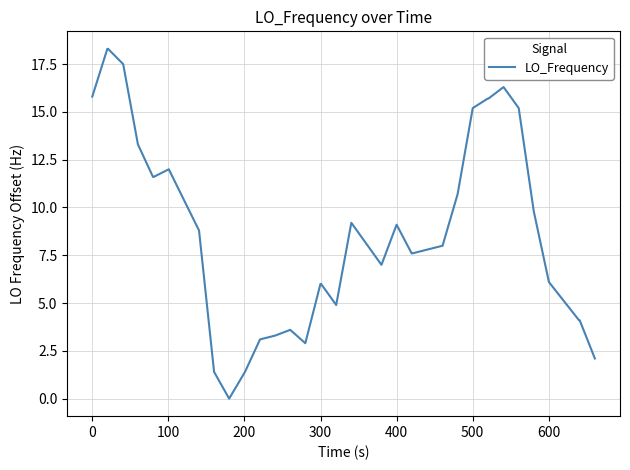

What is the greatest value displayed?

18.3